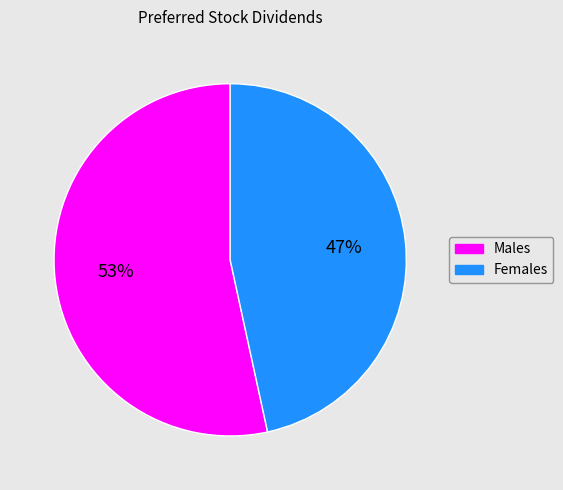

Between Females and Males, which is larger?

Males